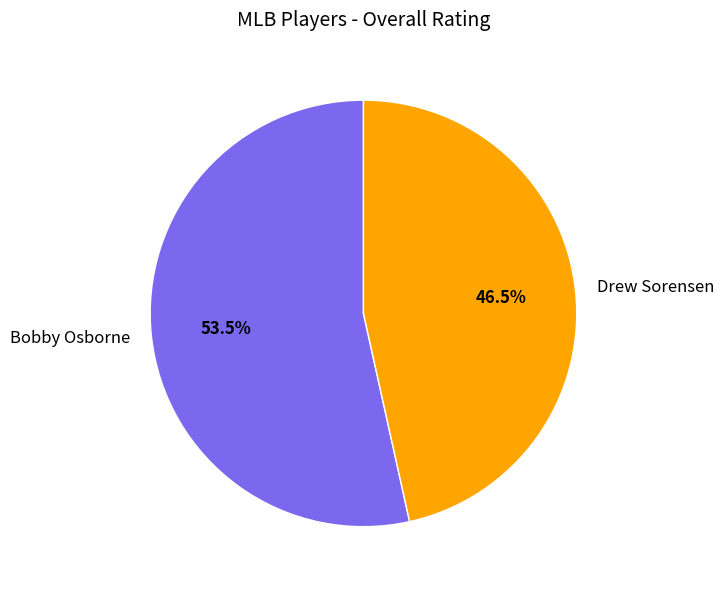

Which category has the biggest portion of the pie?

Bobby Osborne